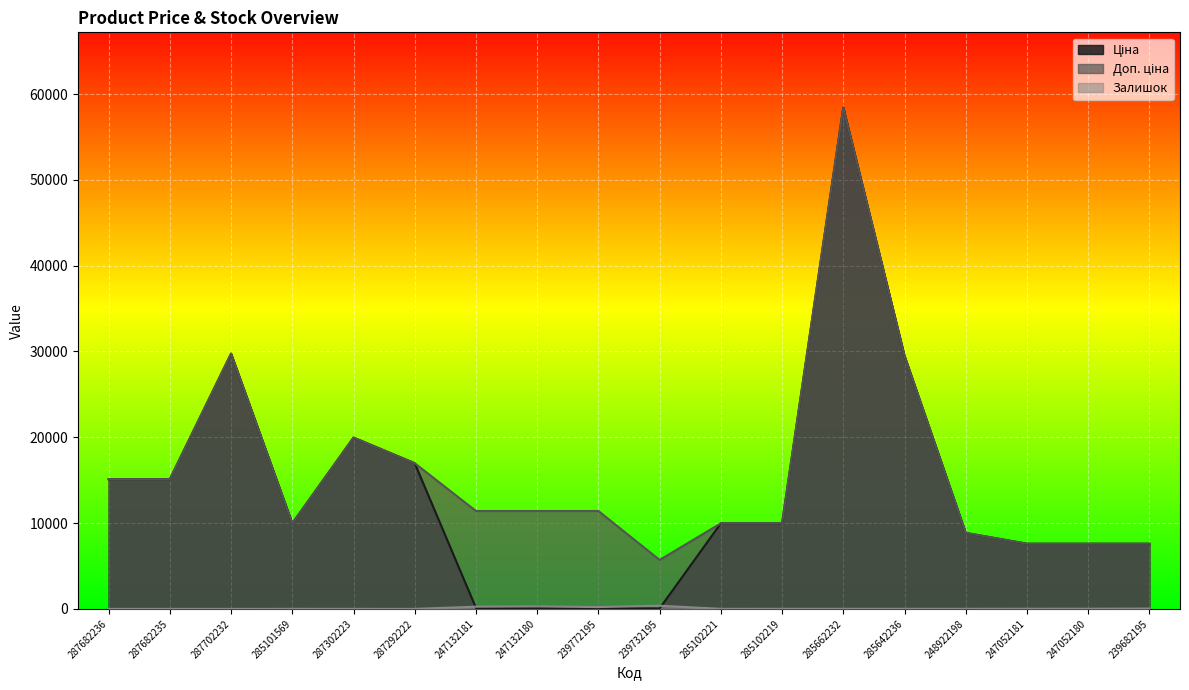

True or false: Доп. ціна and Ціна intersect in this chart.

False